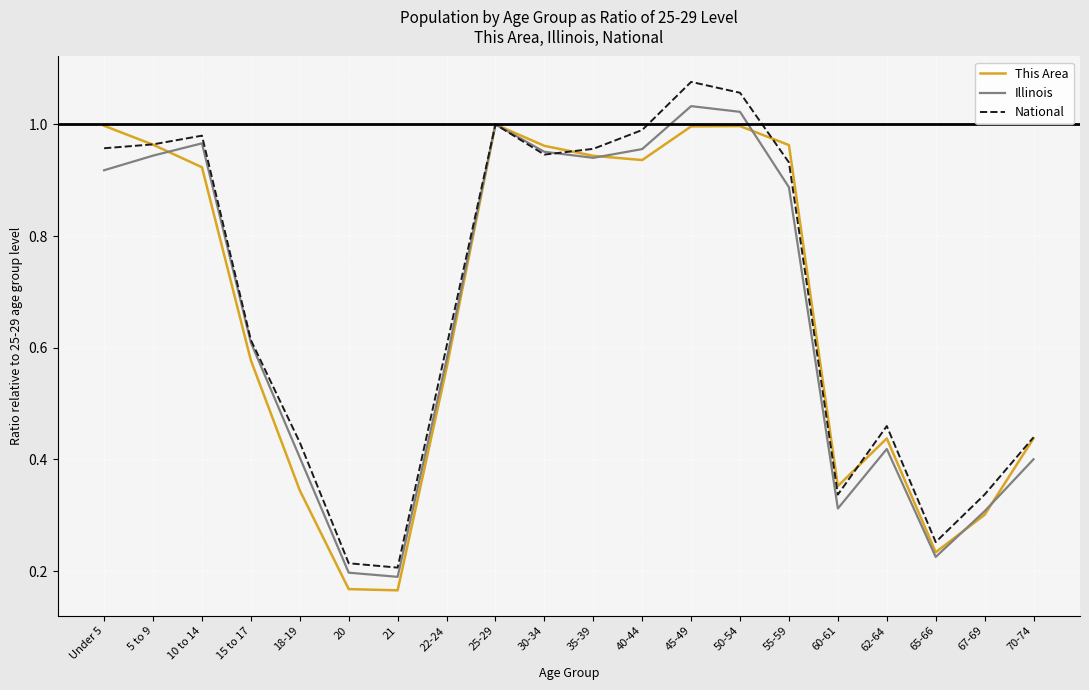

What position from the right is 10 to 14?

18